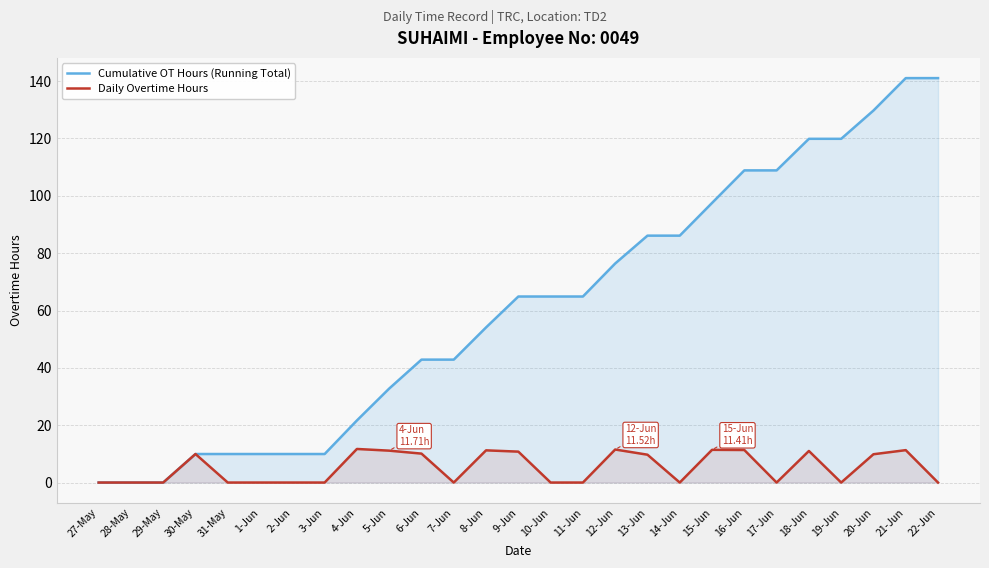

What are all the series names shown in the legend?

Cumulative OT Hours (Running Total), Daily Overtime Hours